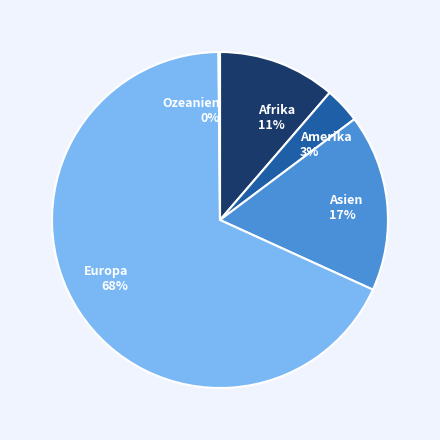

To the nearest percent, what is the average slice percentage?

20%